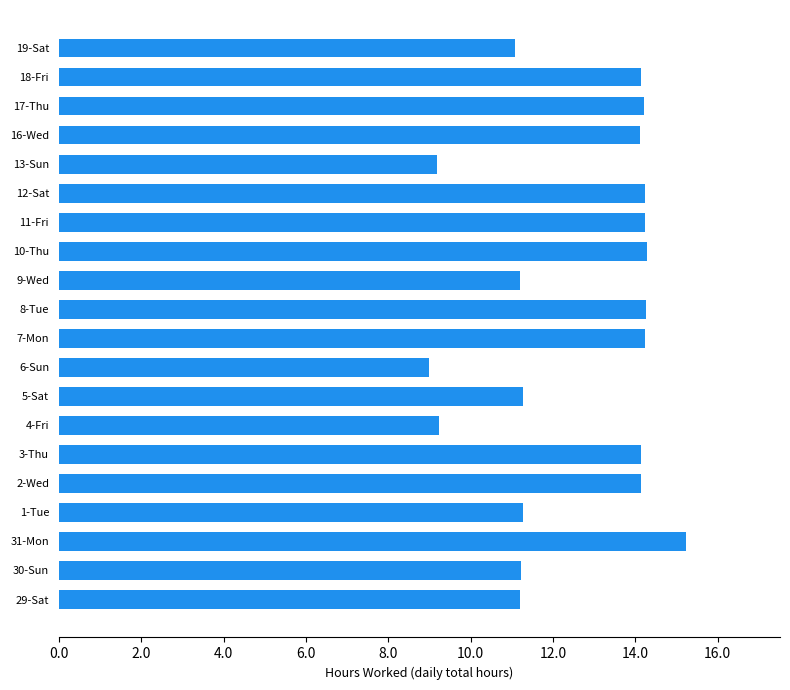

What is the sum of the values at 18-Fri and 6-Sun?

23.1